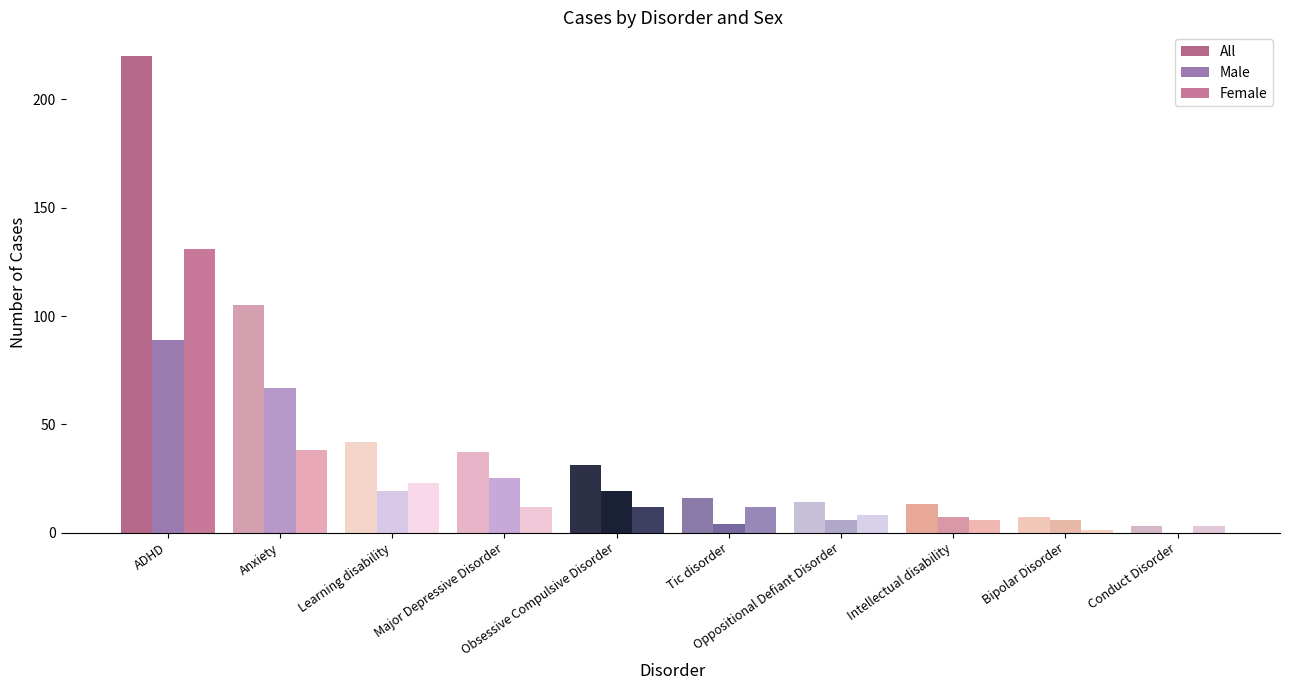

Read the All value at Anxiety, to the nearest 50.

100